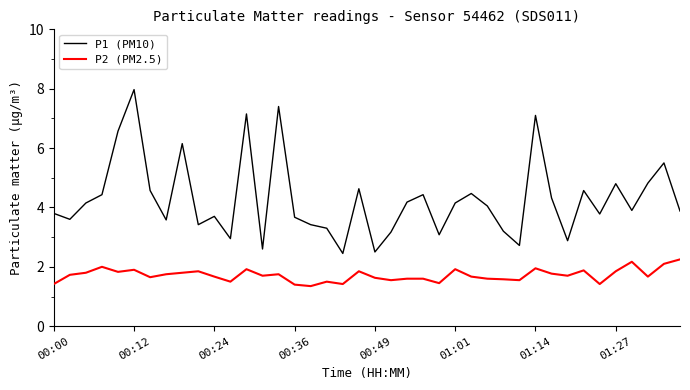

Rank the series by their average value, from highest to lowest.

P1 (PM10), P2 (PM2.5)